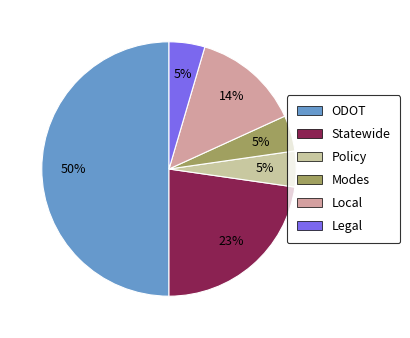

Does Local represent more than half of the total?

No